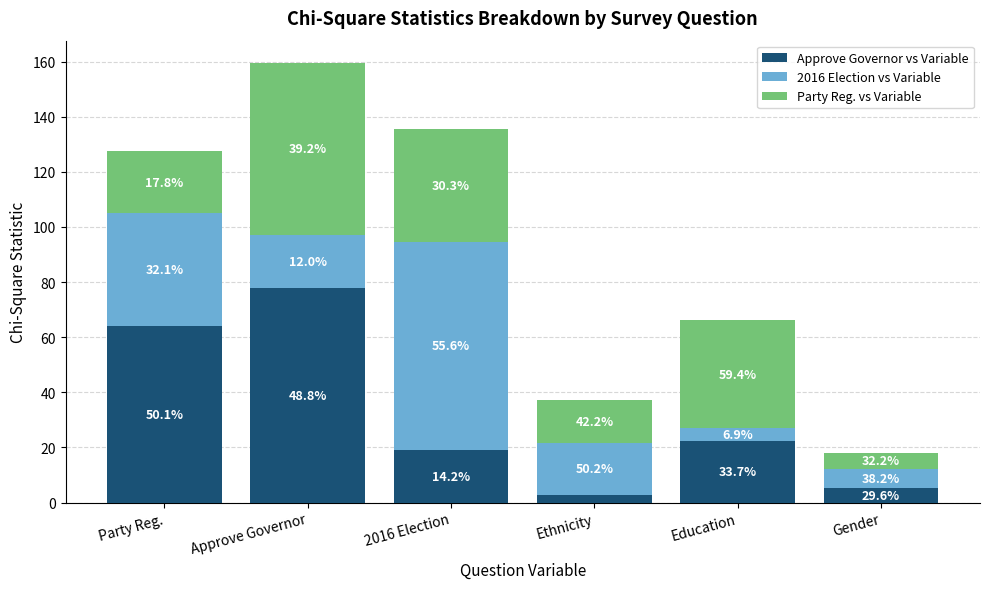

What position from the right is Approve Governor?

5